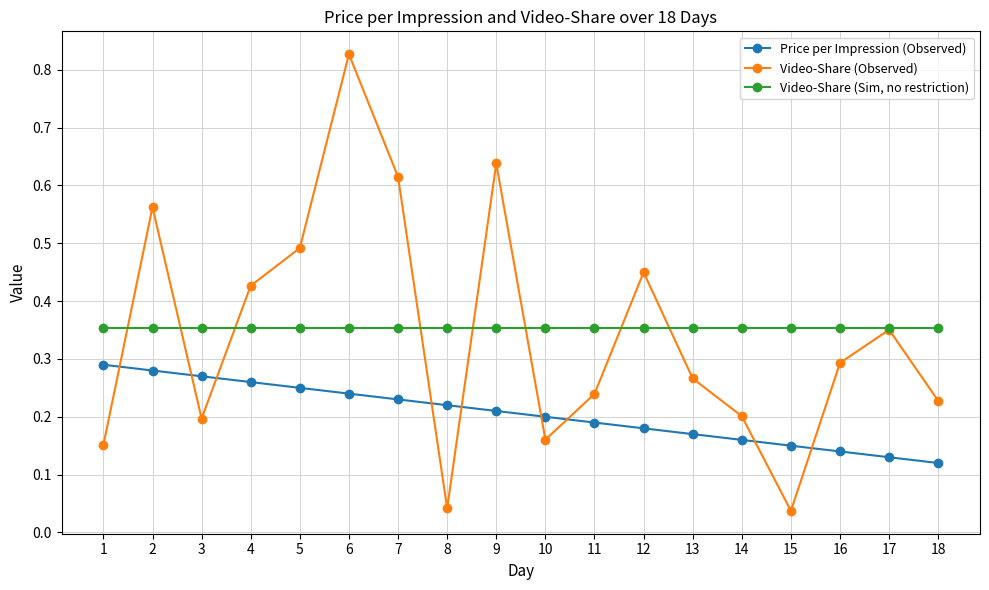

How many lines are shown in the chart?

3